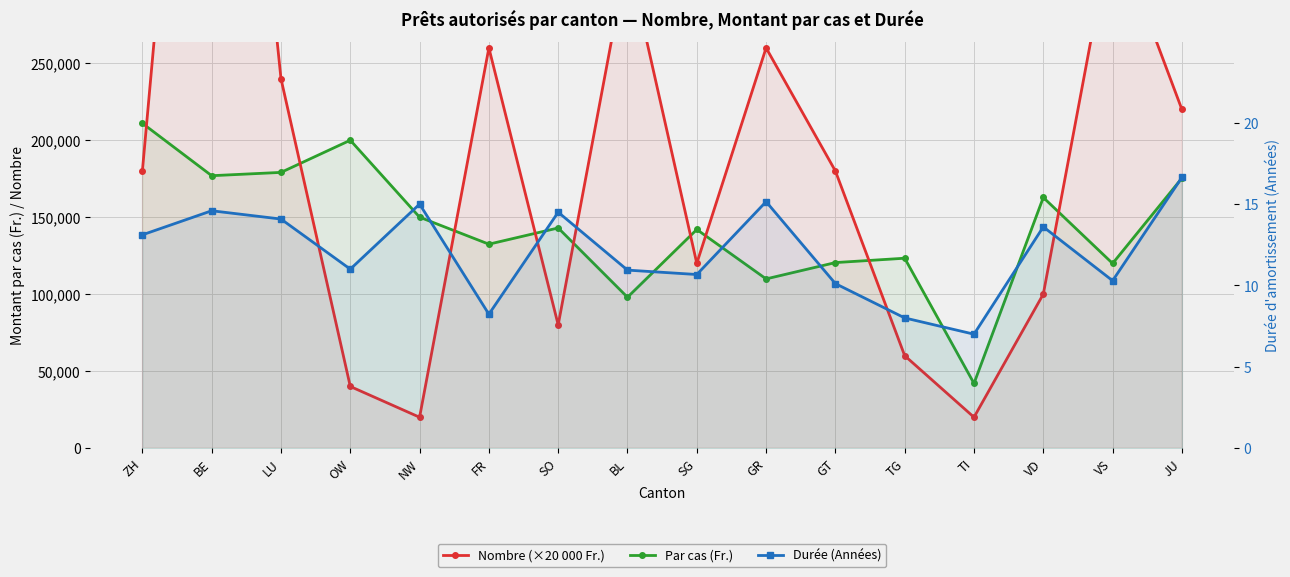

Count the number of categories in the chart.

16